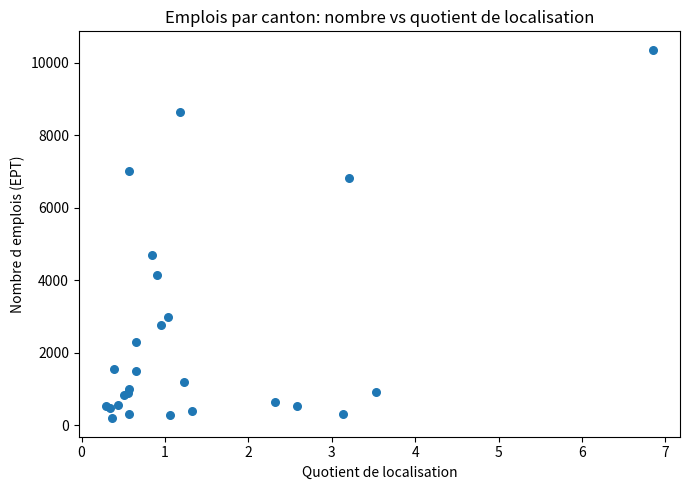

What Y value in the scatter plot is closest to 5275?

4684.5